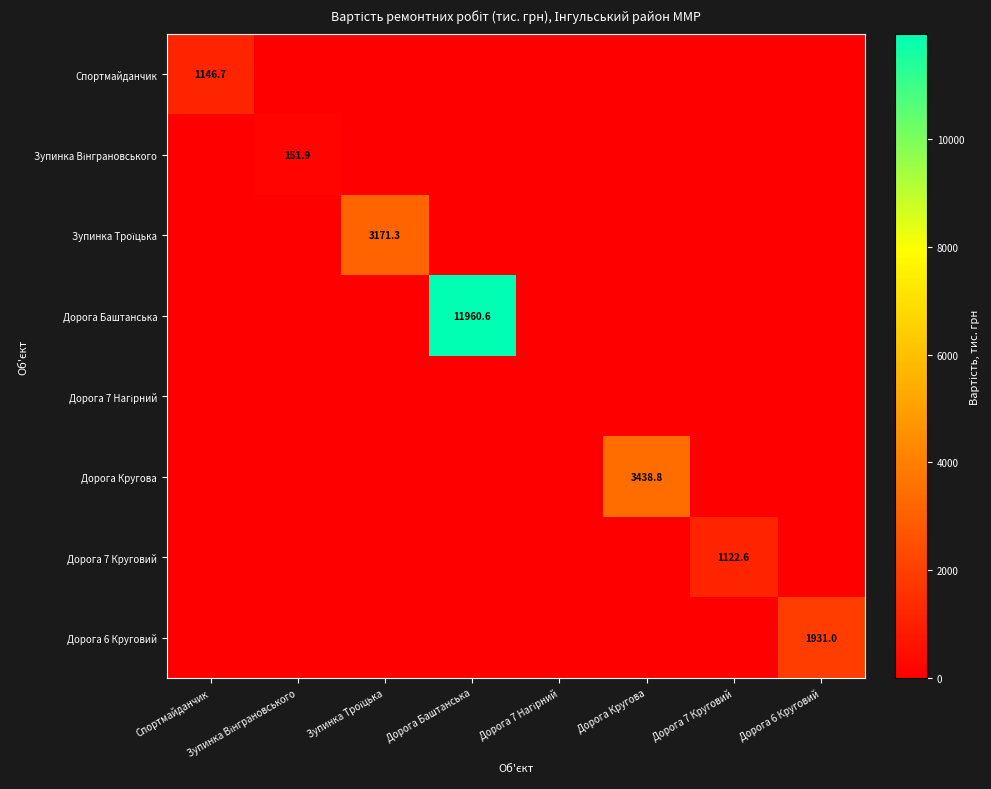

How many data points does each series have?

8